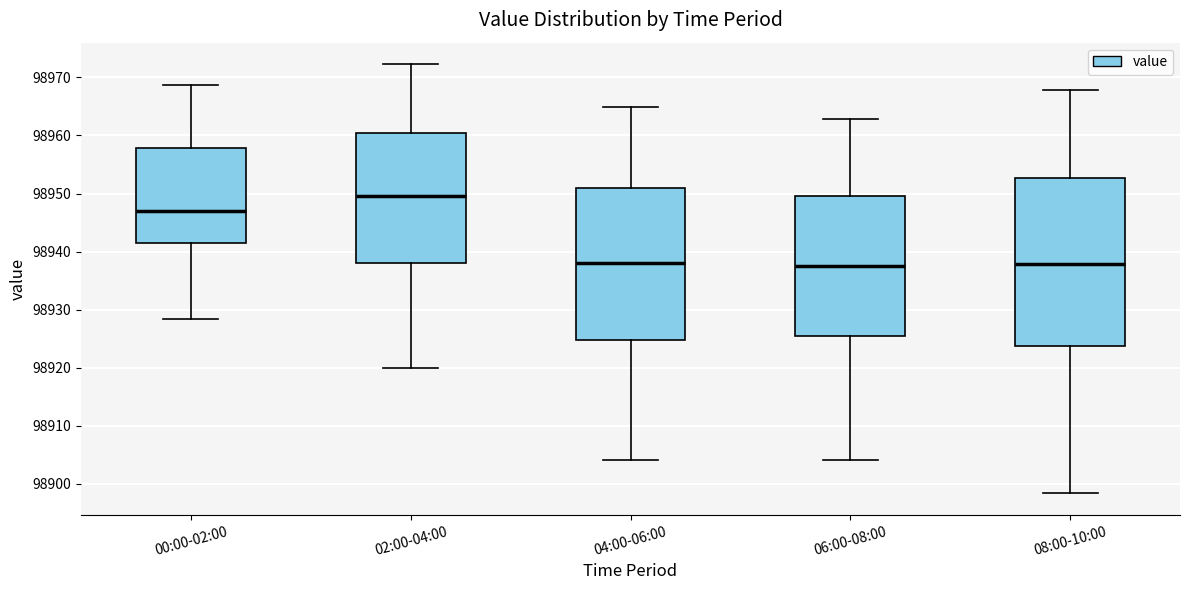

Reading left to right, read every box against the y-axis: the position of its median line, the range the box covers, and the ends of its whiskers. The values are not printed on the chart, so give them approximately, as read against the axis.

00:00-02:00: median 98947, box 98942 to 98958, whiskers 98928 to 98969
02:00-04:00: median 98950, box 98938 to 98960, whiskers 98920 to 98972
04:00-06:00: median 98938, box 98925 to 98951, whiskers 98904 to 98965
06:00-08:00: median 98938, box 98925 to 98950, whiskers 98904 to 98963
08:00-10:00: median 98938, box 98924 to 98953, whiskers 98898 to 98968